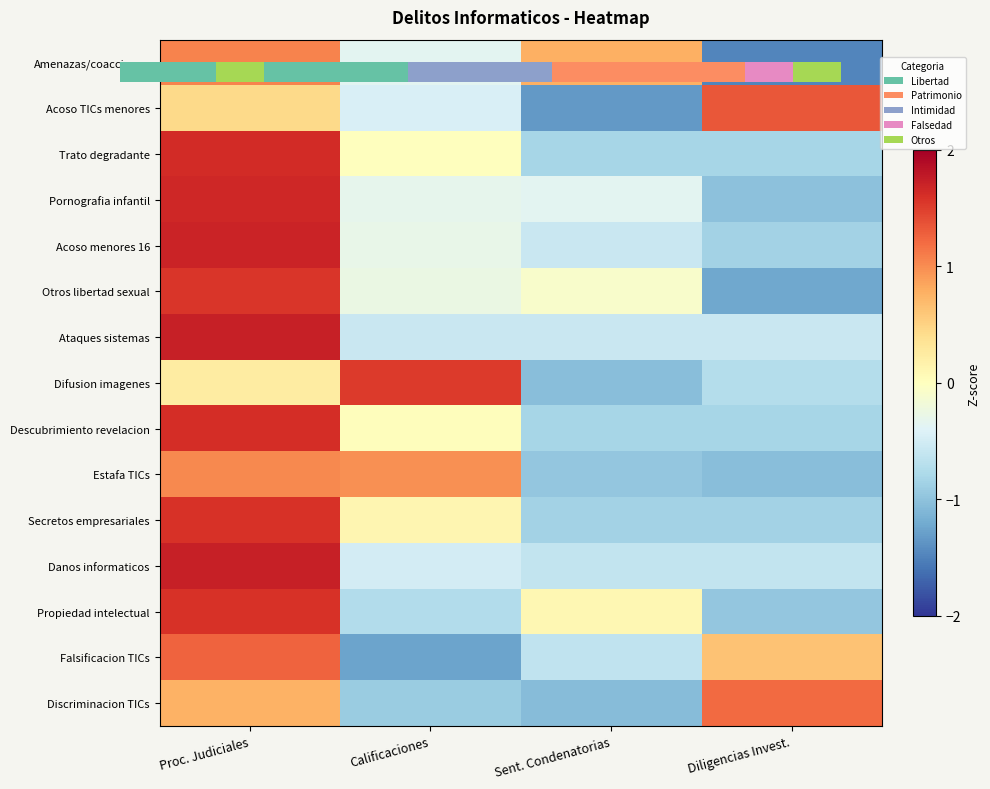

Which series has the largest total across all categories?

Amenazas/coacciones